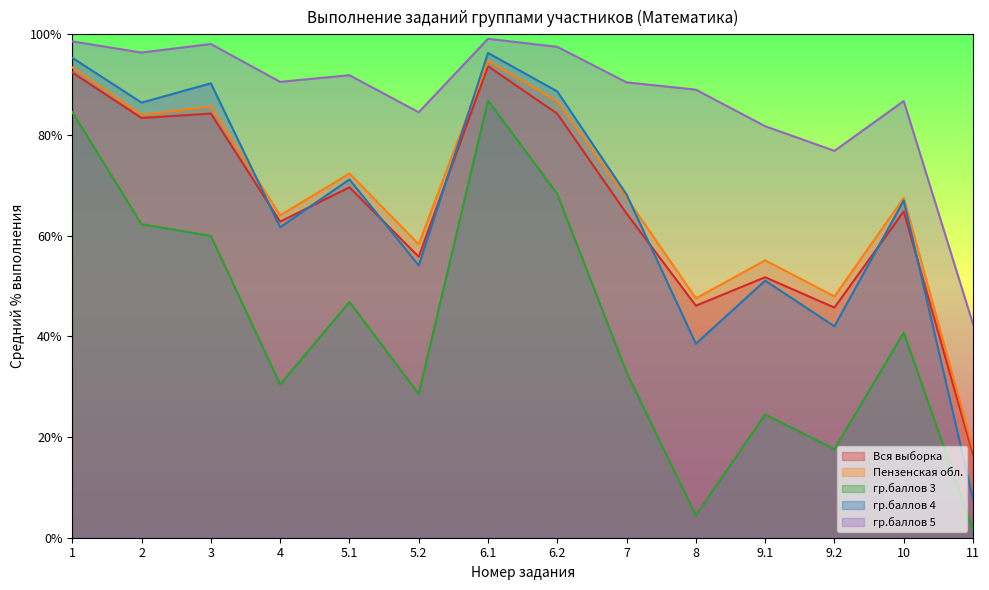

Does the chart have visible grid lines?

No